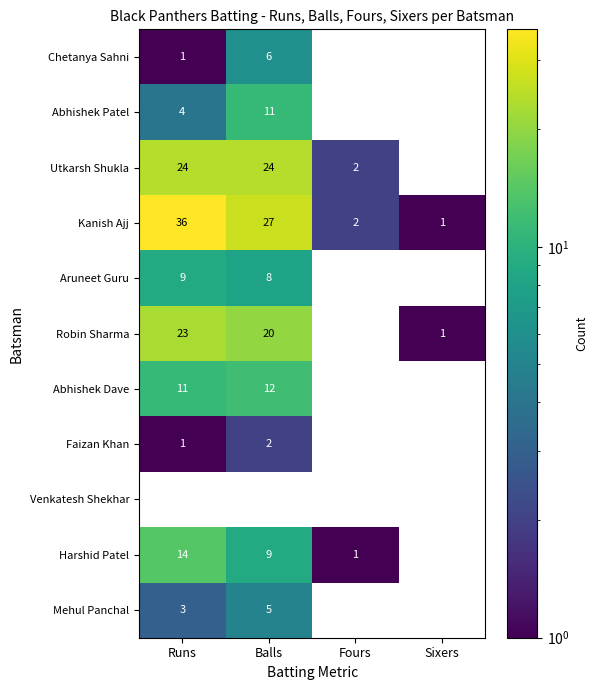

The Harshid Patel series shows 0.6 at Fours. True or false?

False